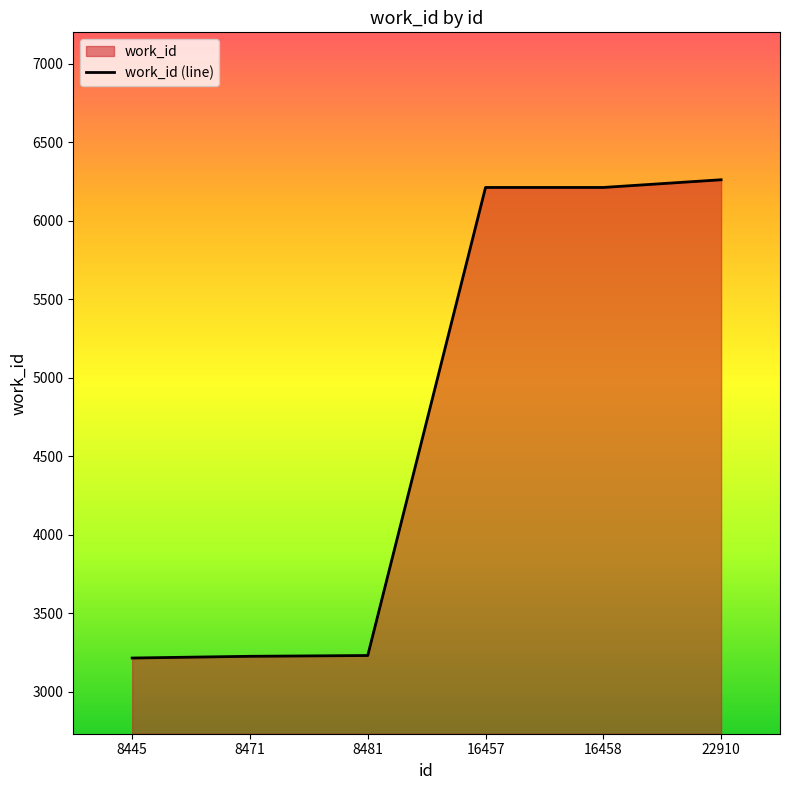

Where does the data first go above 6213?

22910